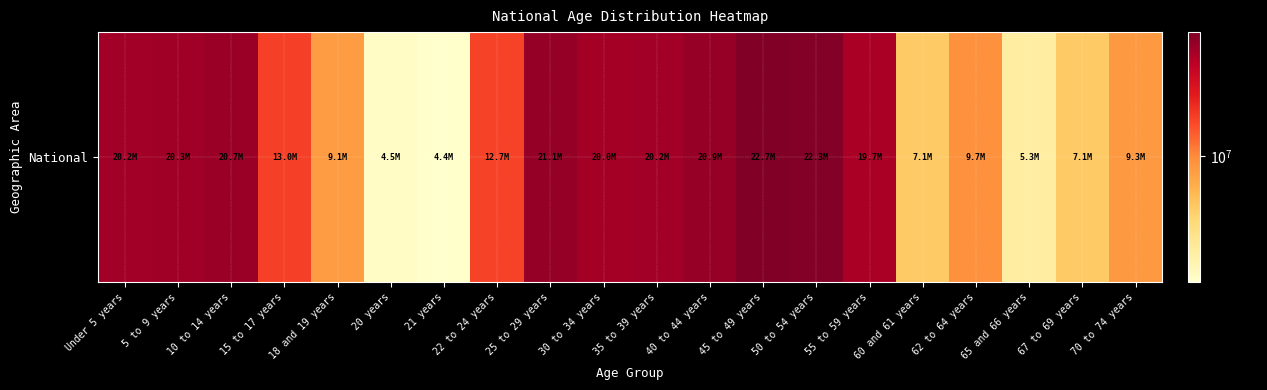

What is the sum of the values at 22 to 24 years and 40 to 44 years?

33603540